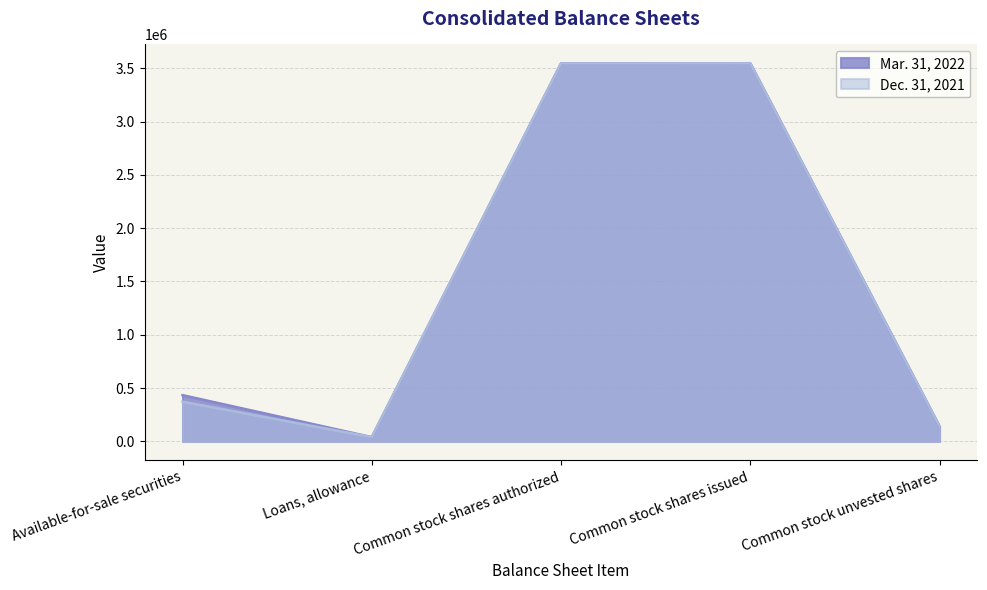

What is the value of the Mar. 31, 2022 point at the 3rd from the left?

3546024